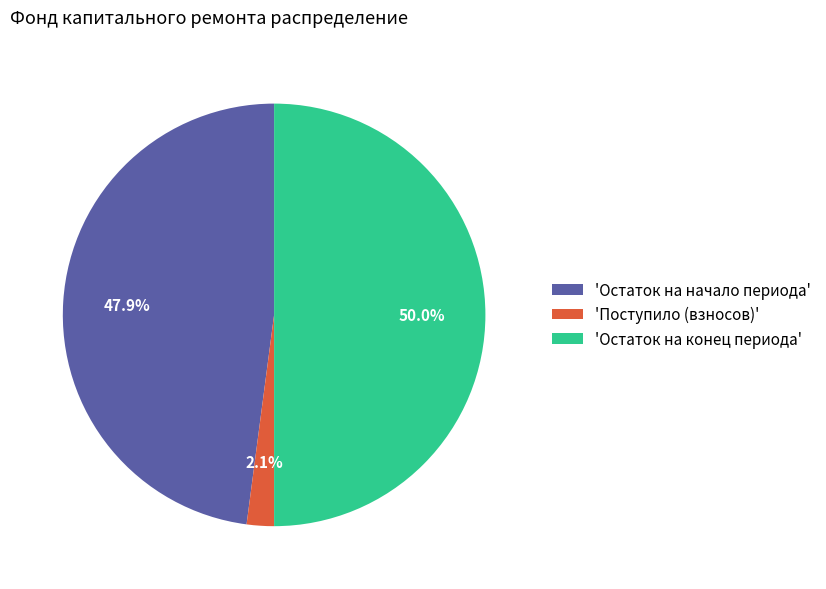

Does 'Поступило (взносов)' represent more than half of the total?

No